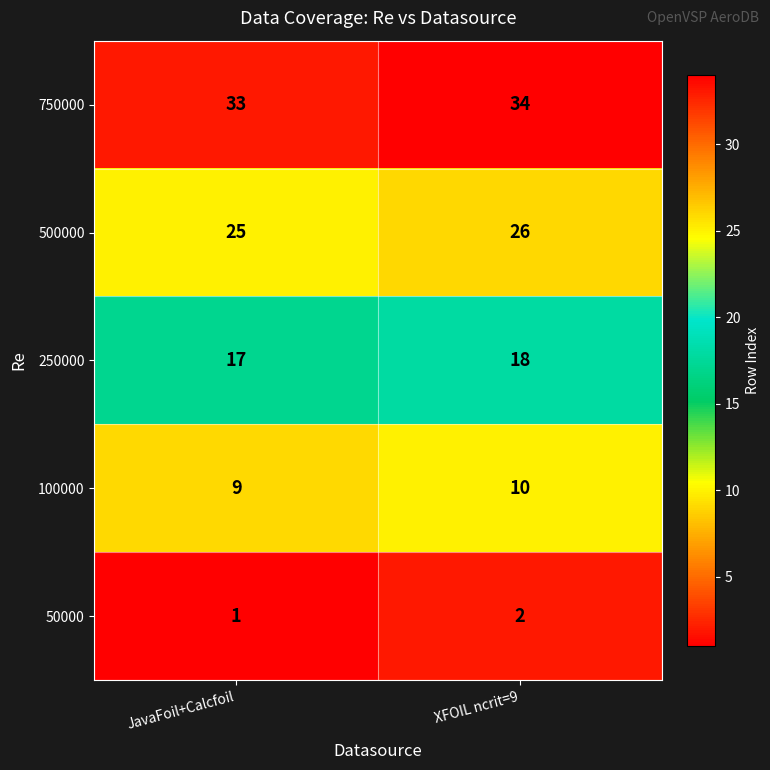

The 750000 series shows 45 at XFOIL ncrit=9. True or false?

False